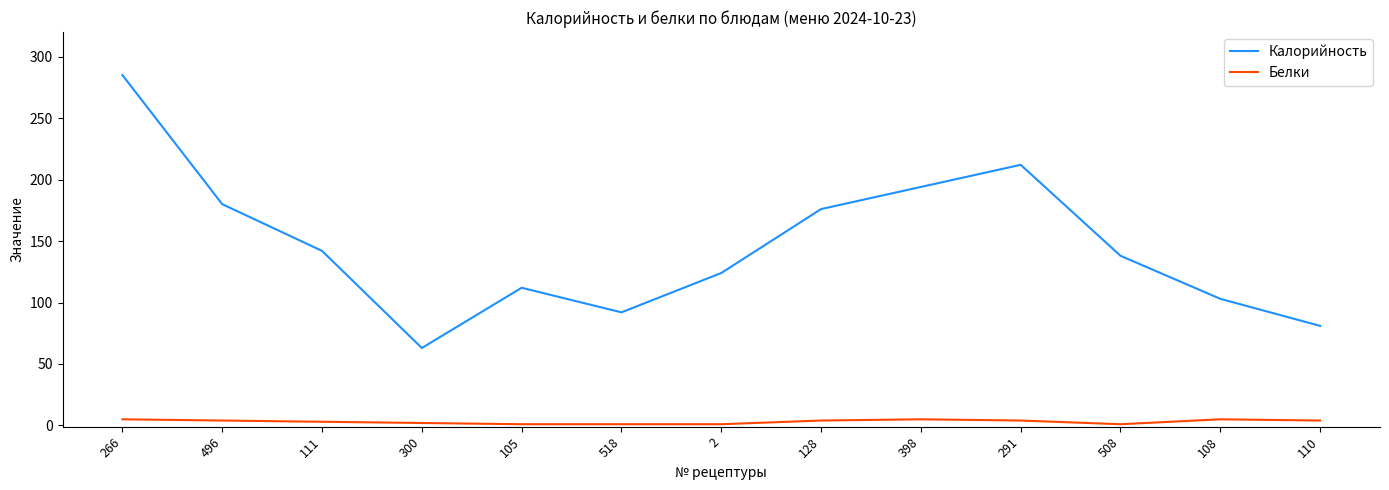

The value of Калорийность at 496 is 180. True or false?

True